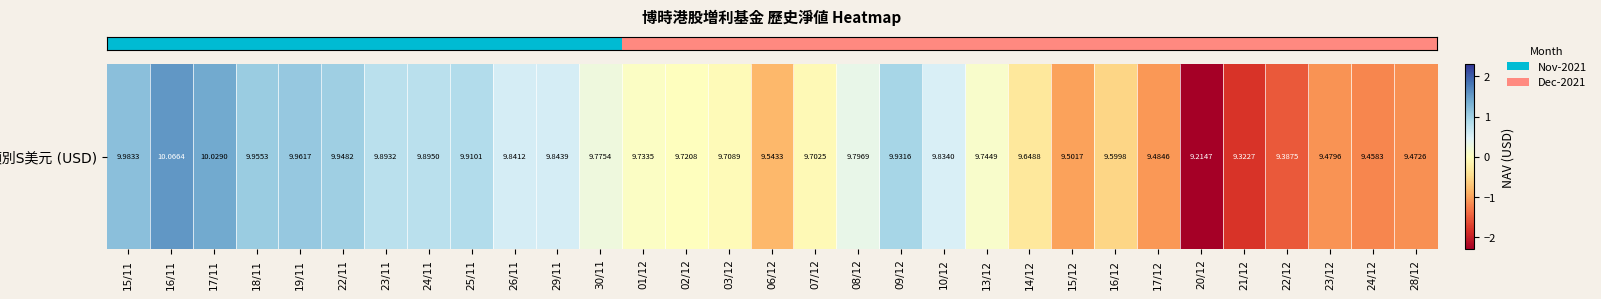

How many values exceed 0?

17